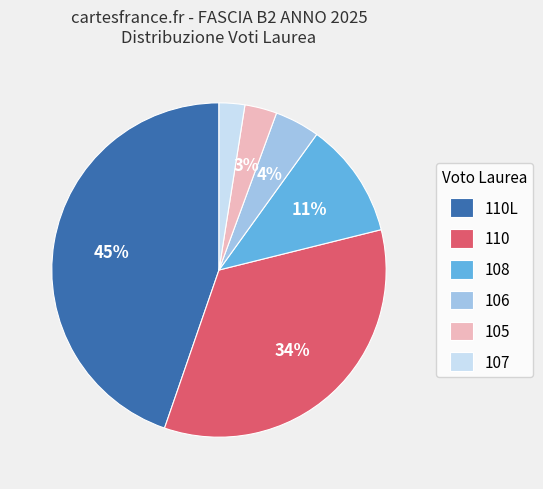

How many slices are in this pie chart?

6